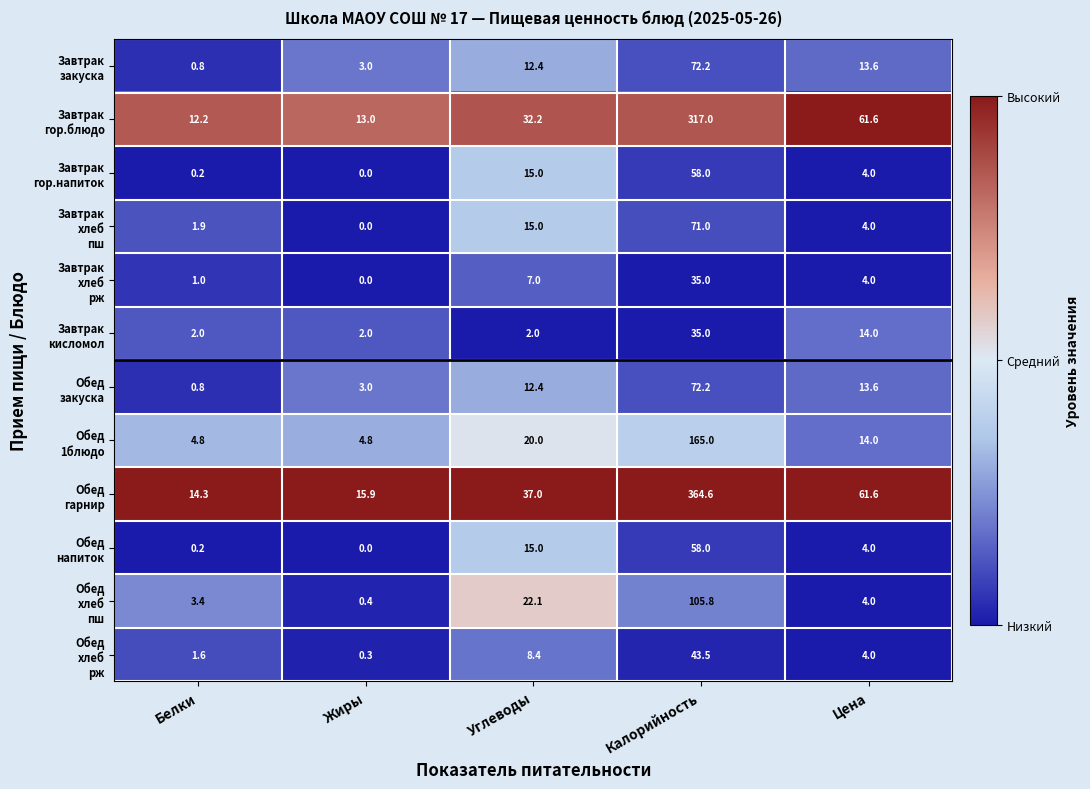

What is the maximum value shown in the chart?

364.6